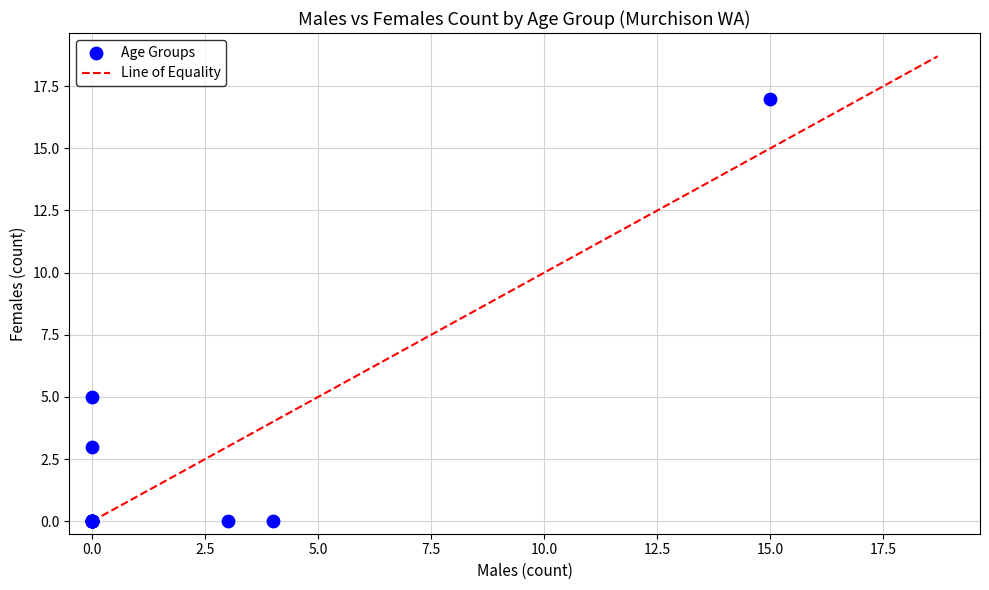

What Y value in the scatter plot is closest to 8?

5